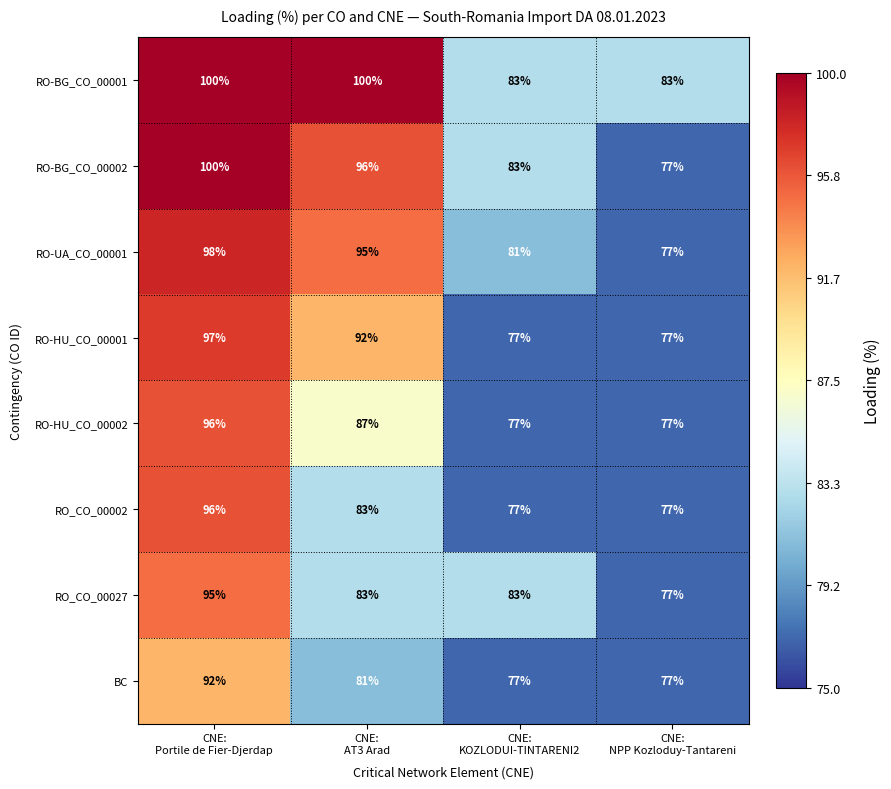

How many data points in RO-HU_CO_00001 are less than 92?

2